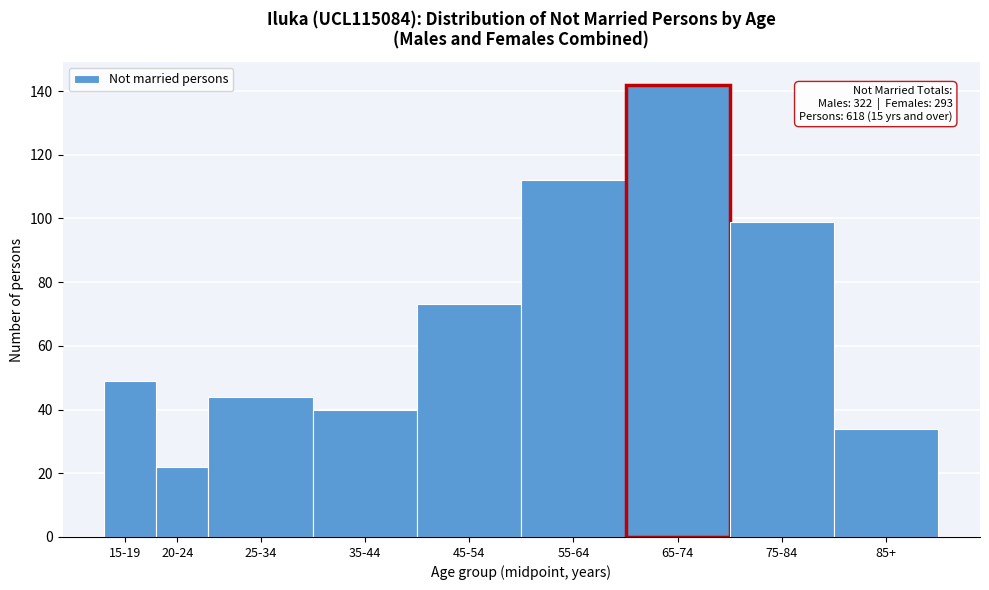

Reading right to left, transcribe all the data shown in this chart.

34	99	142	112	73	40	44	22	49